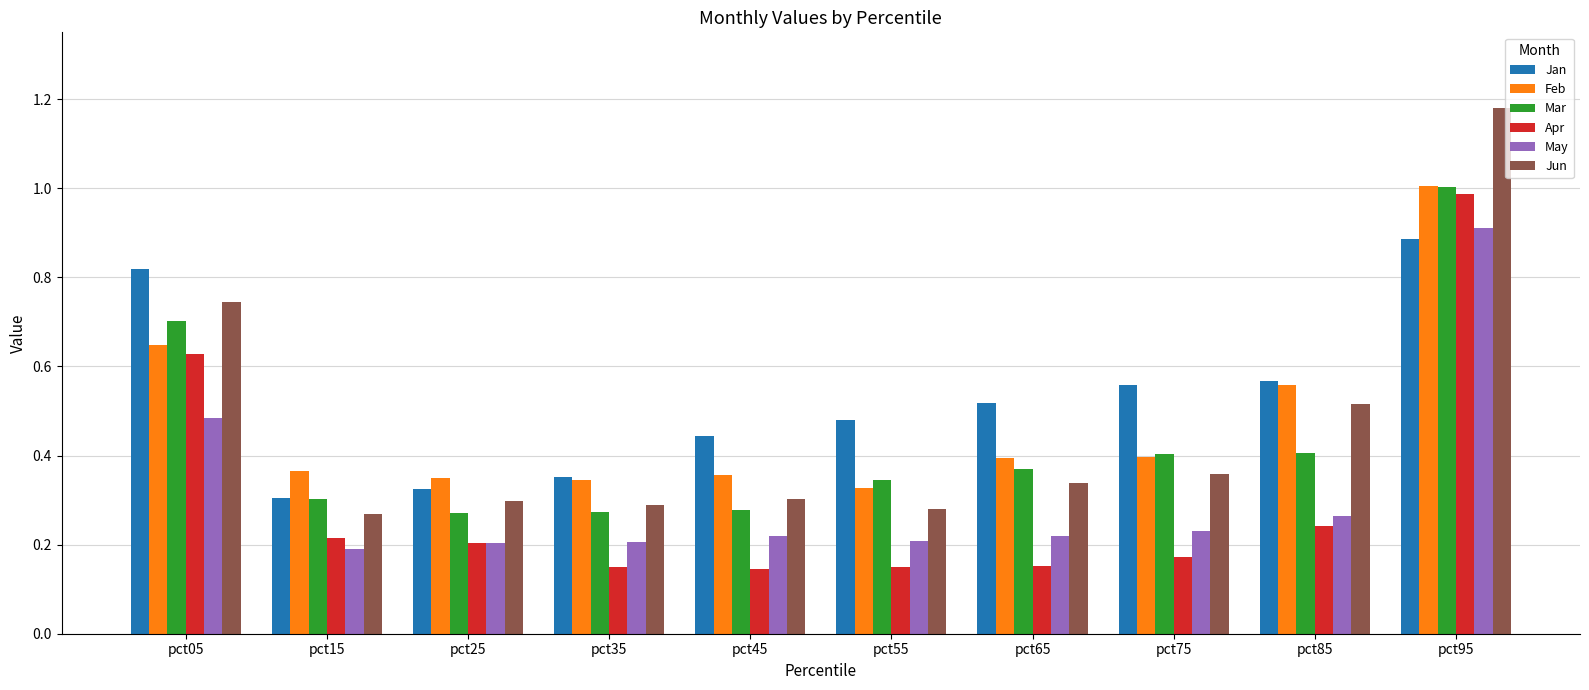

The value of Feb at pct25 is 0.3. True or false?

True